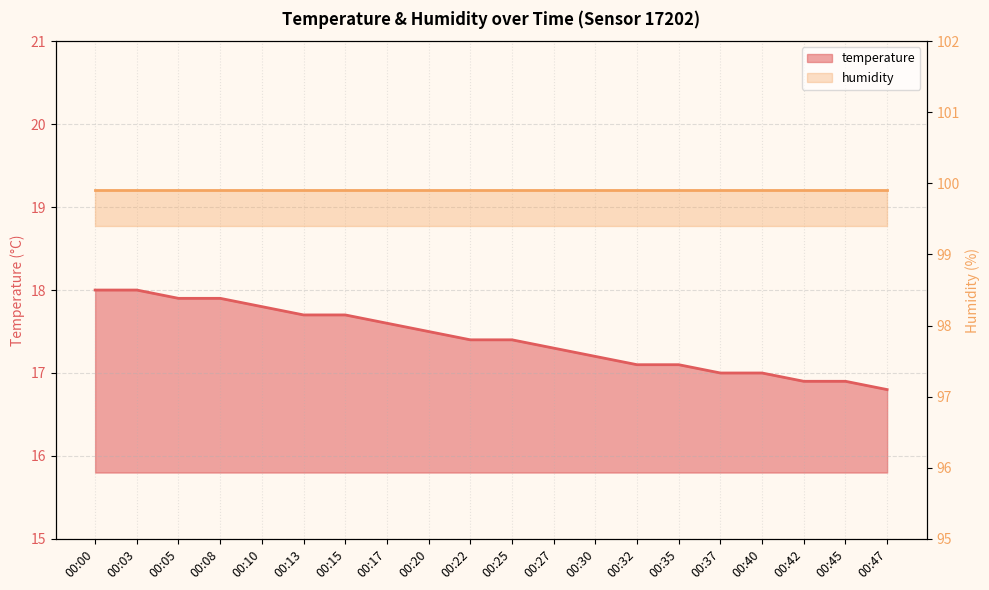

What is the sum of the values at 00:47 and 00:00?

34.8